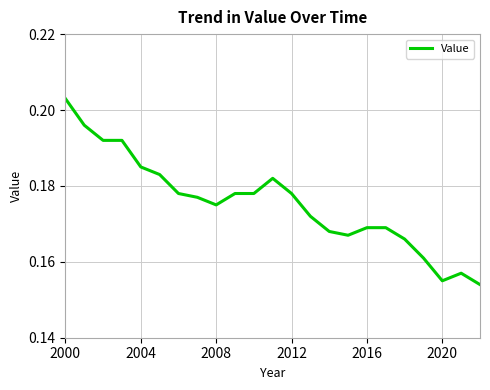

Does the chart have visible grid lines?

Yes